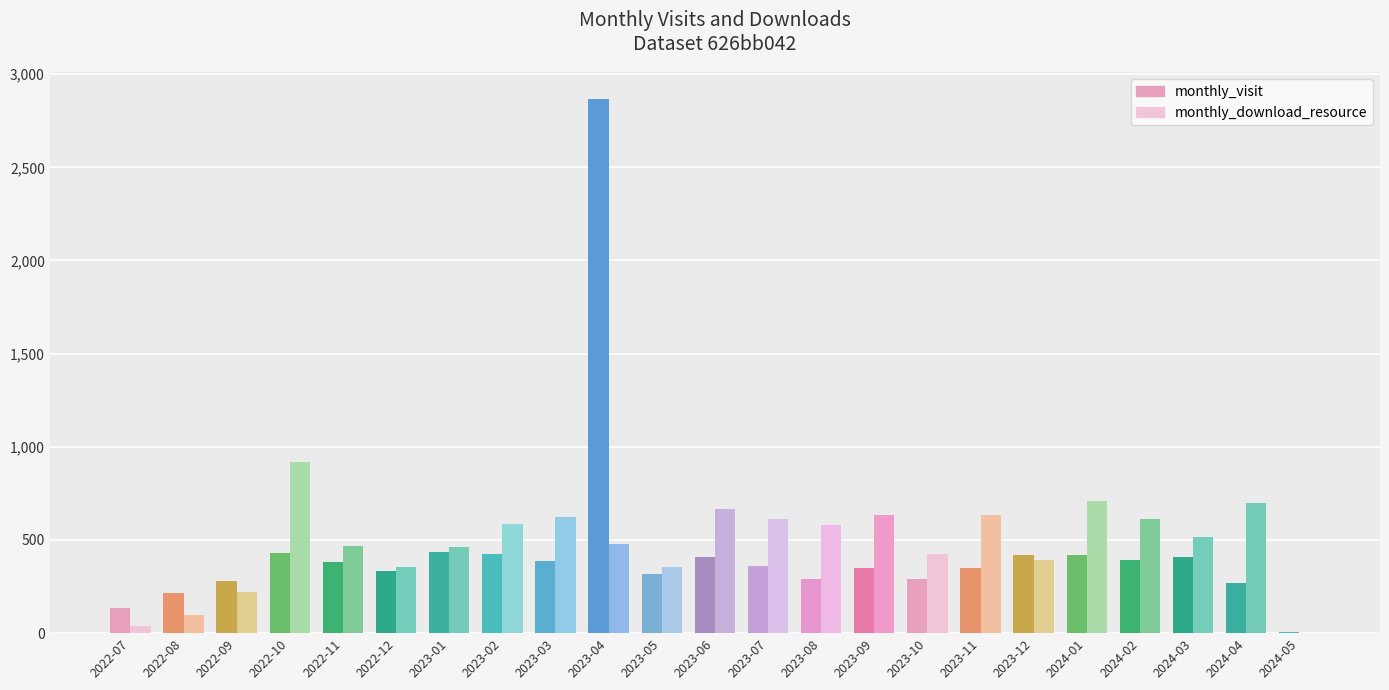

What is the value of the monthly_visit bar at the 6th from the left?

332